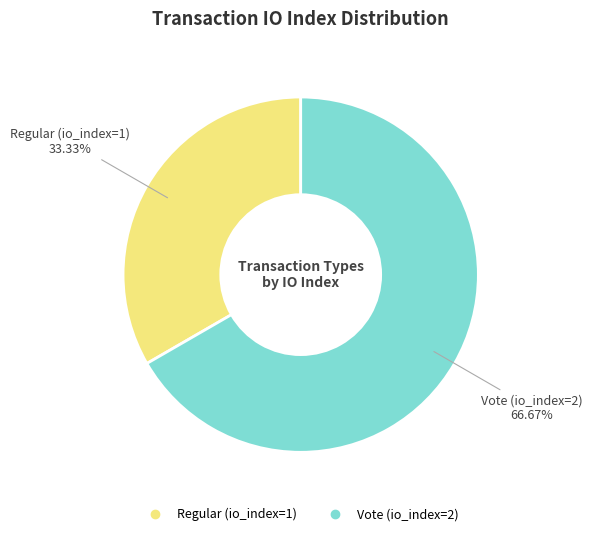

What percentage do Regular (io_index=1) and Vote (io_index=2) together represent?

100.0%